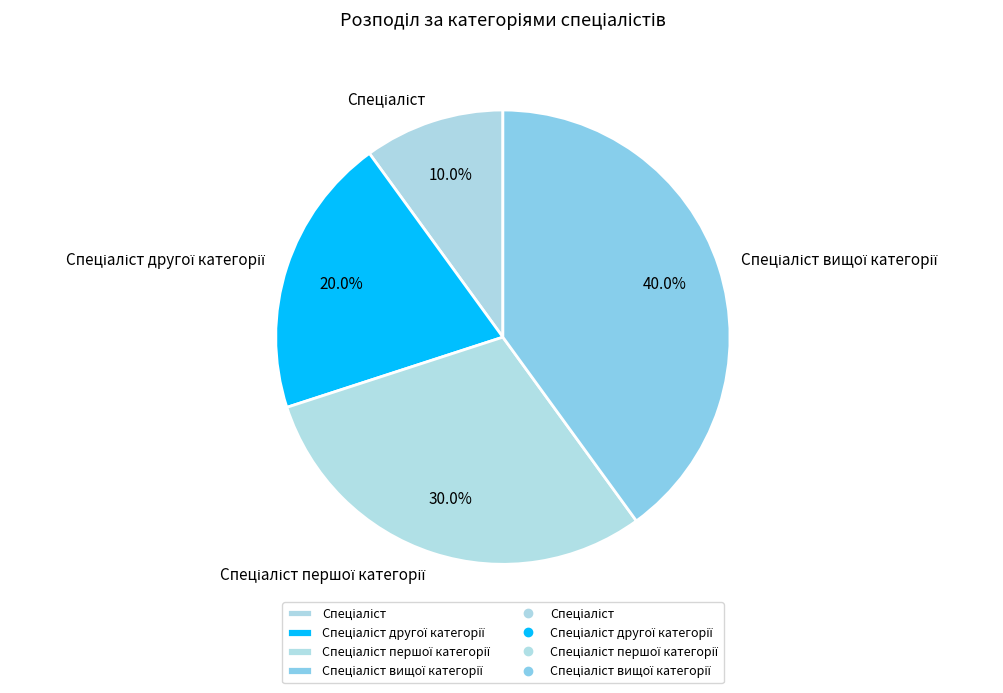

How many segments does this pie chart have?

4